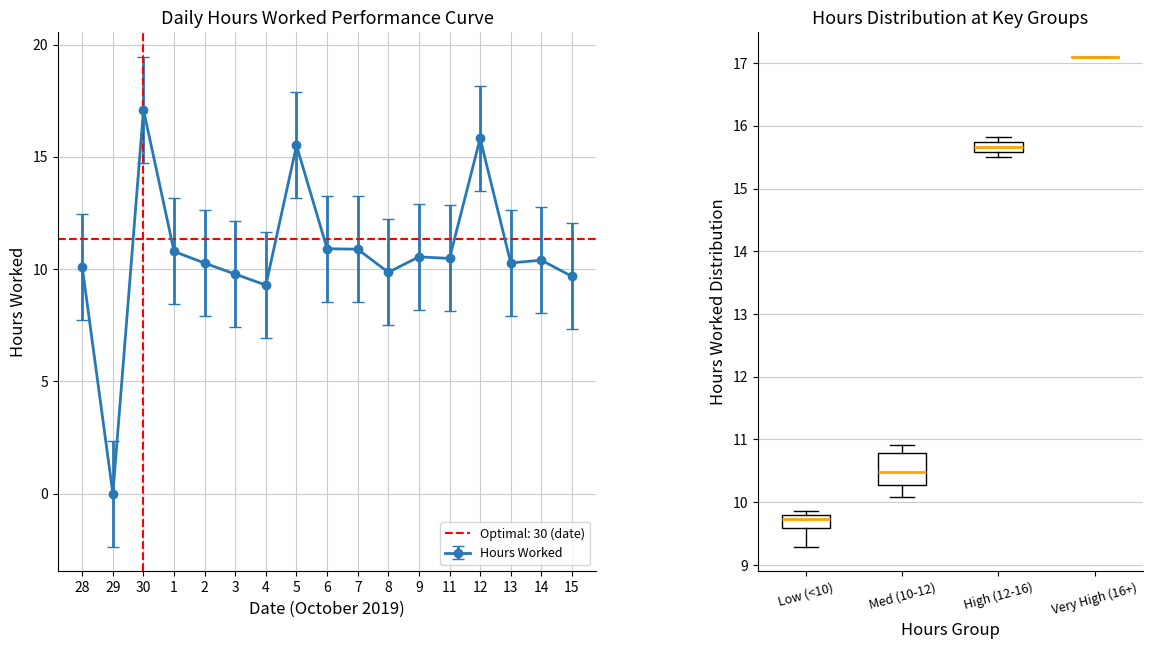

Rank the categories by value from lowest to highest.

29, 4, 15, 3, 8, 28, 2, 13, 14, 11, 9, 1, 7, 6, 5, 12, 30